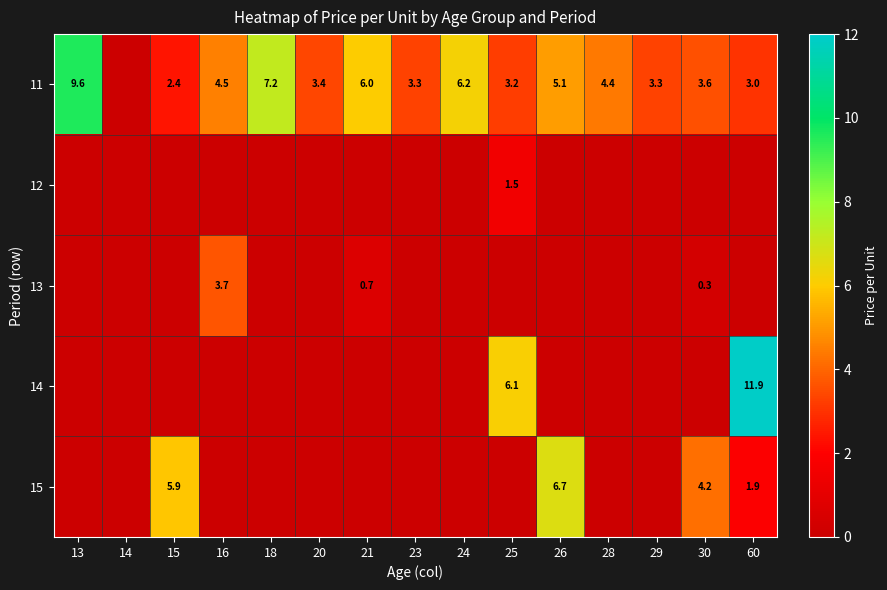

The 11 series shows 1.1 at 28. True or false?

False